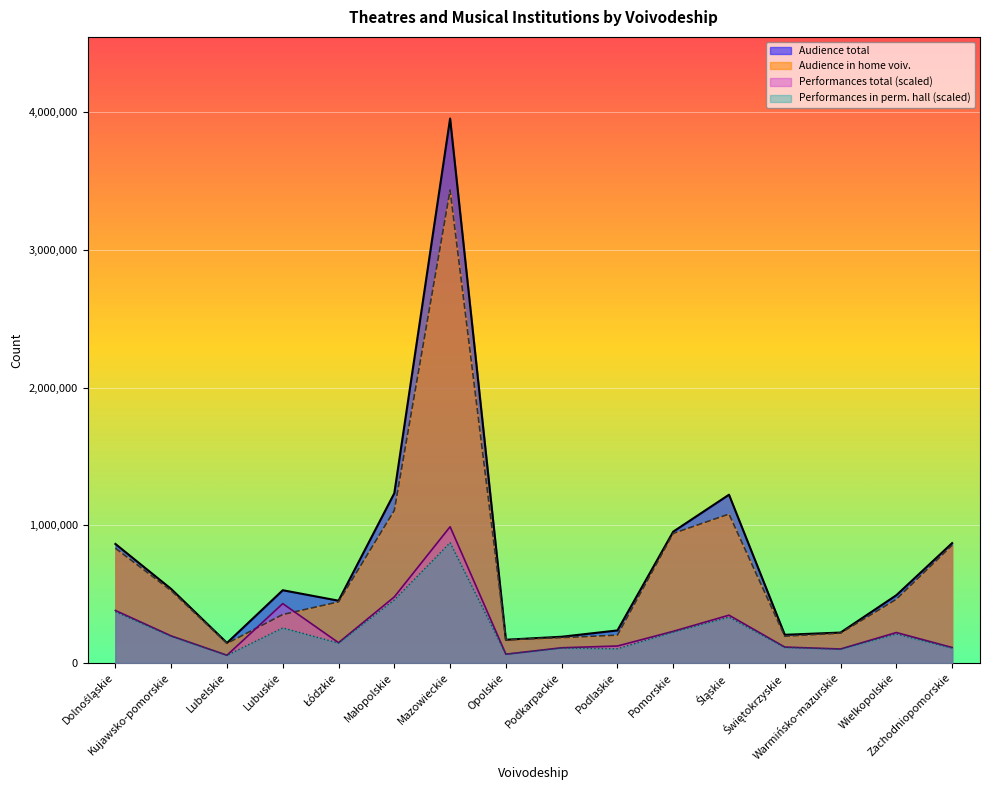

At Łódzkie, list the series in order from largest to smallest.

Audience total, Audience in home voiv., Performances total, Performances in perm. hall